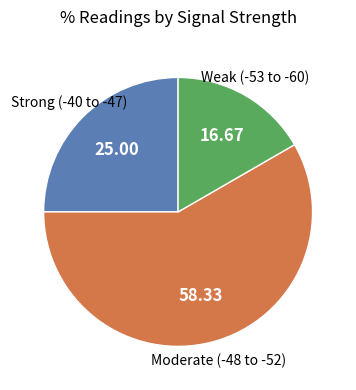

Is there any slice that represents more than half of the pie?

Yes